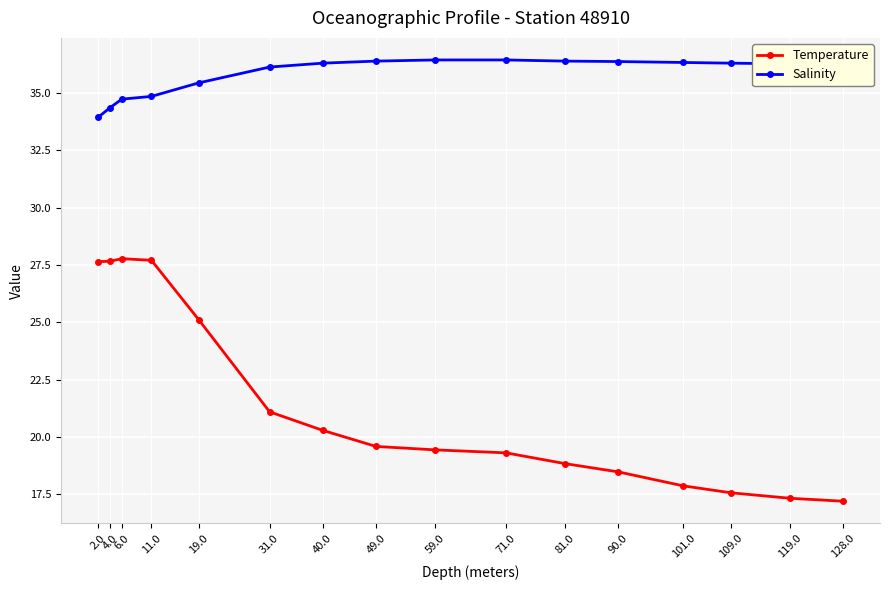

True or false: Salinity and Temperature intersect in this chart.

False